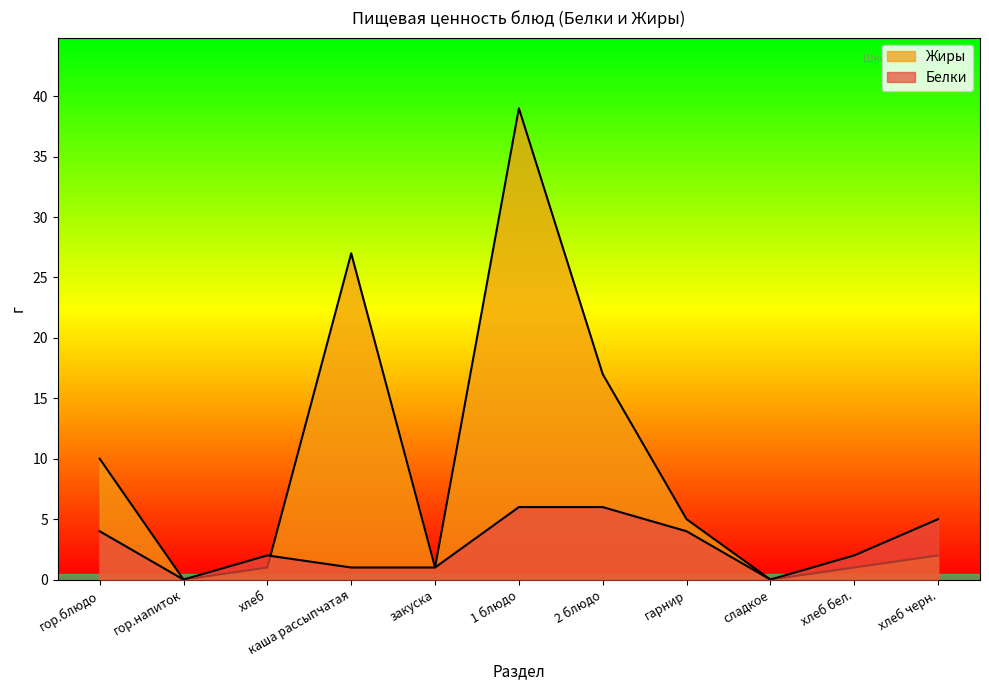

At which category does Белки reach its first local valley?

гор.напиток